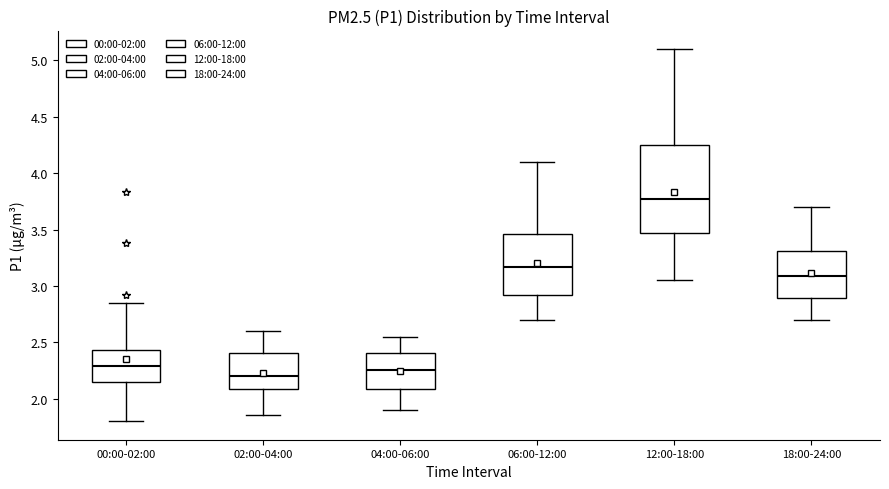

Where is the upper edge of the box for 00:00-02:00 on the y-axis? The values are not printed on the chart, so give them approximately, as read against the axis.

2.45